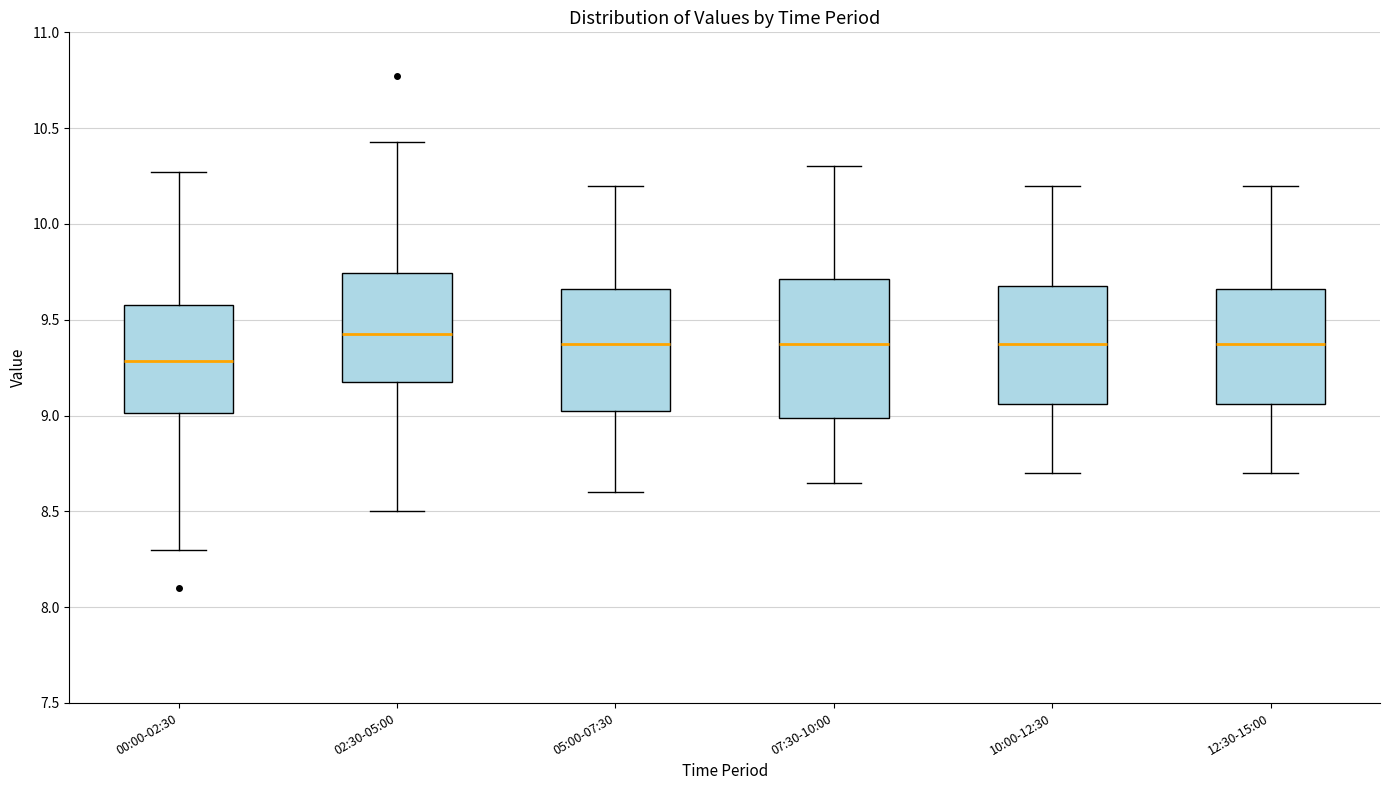

Comparing the boxes themselves (not the whiskers), which one is the tallest?

07:30-10:00